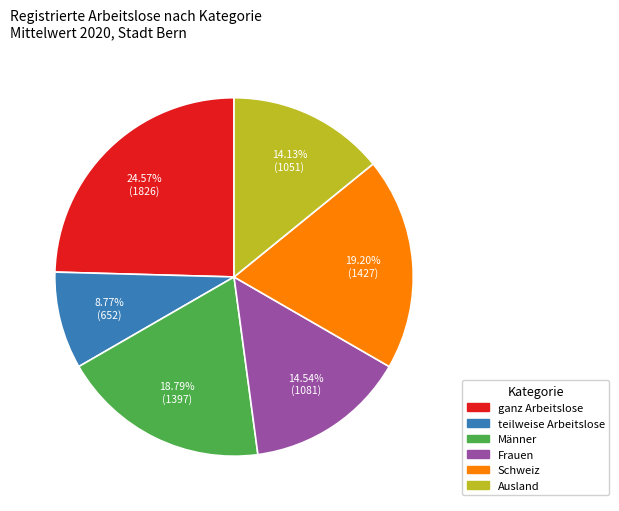

How many slices are in this pie chart?

6